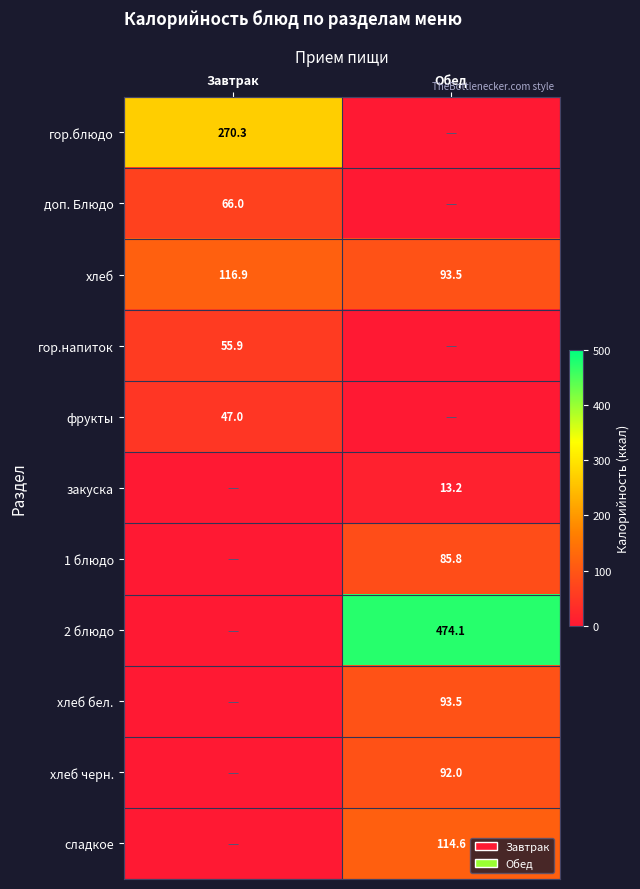

The 2 блюдо series shows 825.3 at Обед. True or false?

False